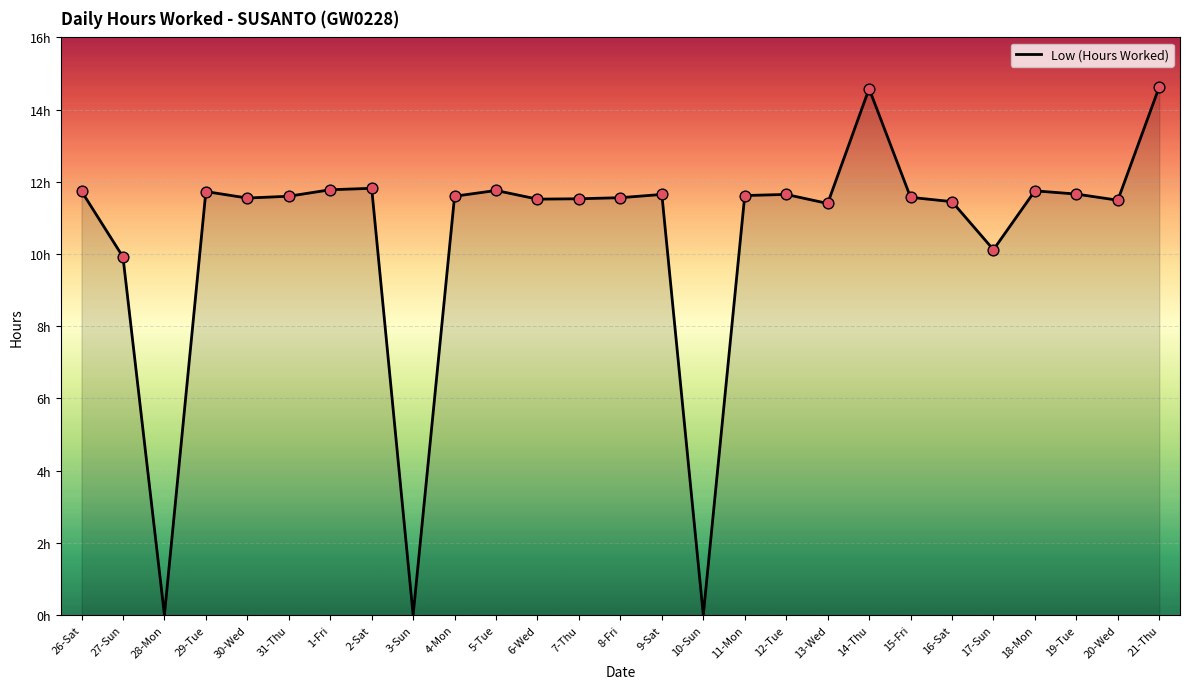

Between 28-Mon and 11-Mon, which is larger?

11-Mon